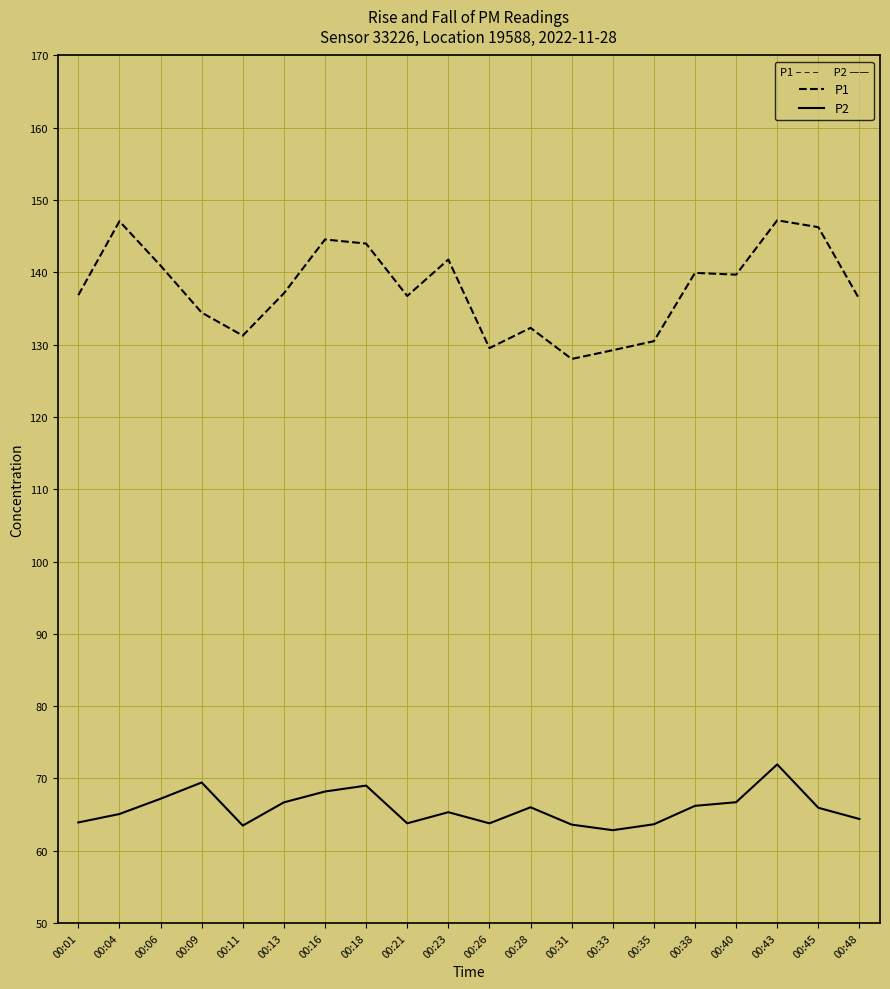

Which series has the largest range (max minus min)?

P1